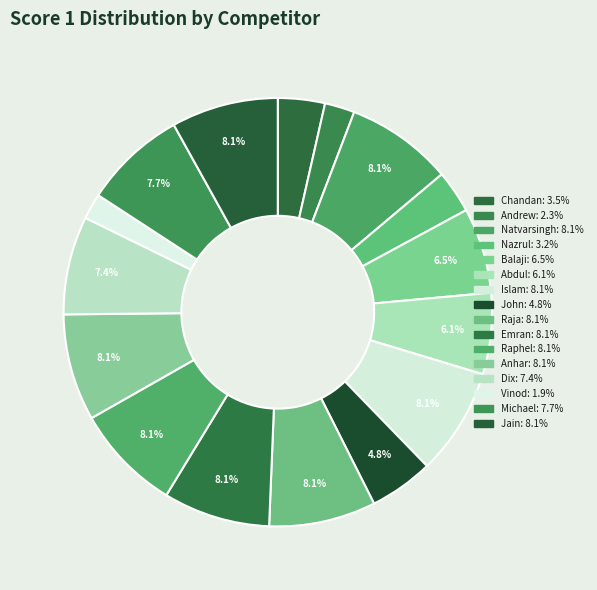

How many segments does this pie chart have?

16